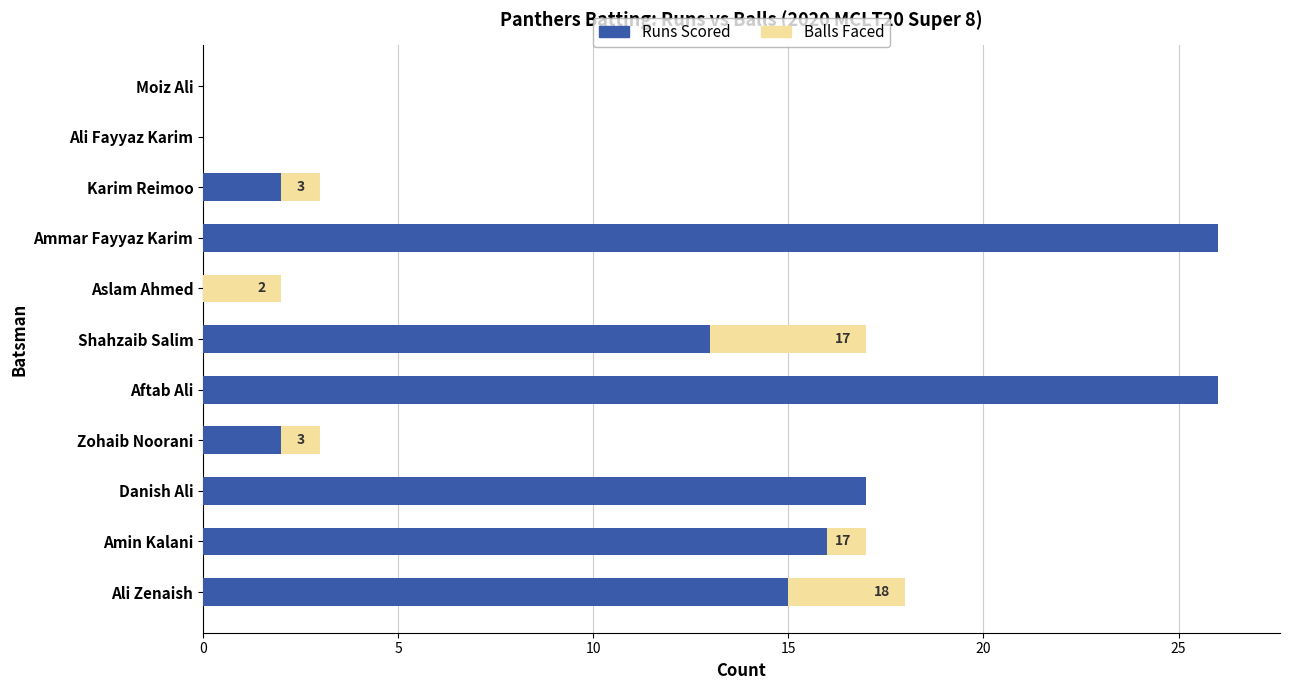

The value of Runs Scored at Karim Reimoo is 0. True or false?

False